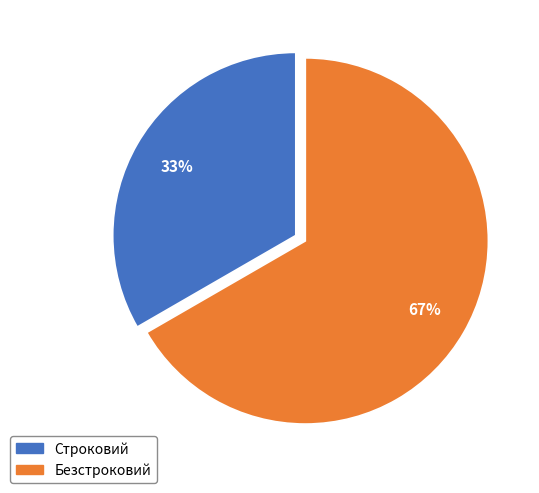

To the nearest percent, what is the average slice percentage?

50%